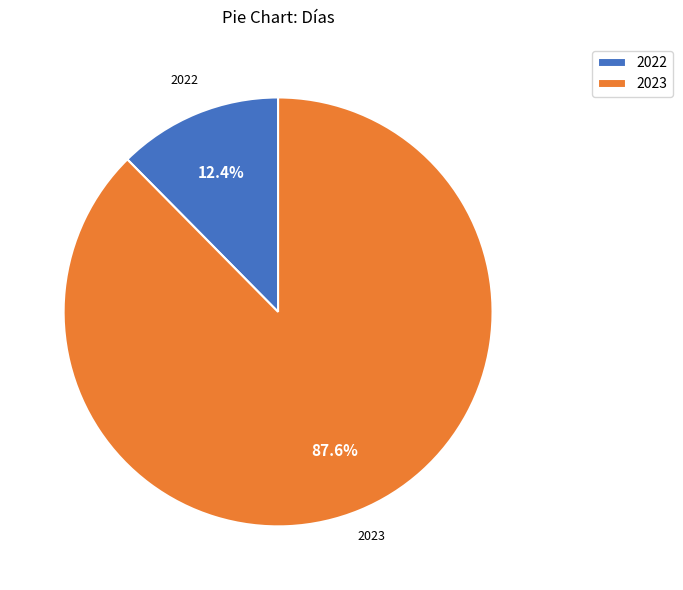

What percentage is NOT represented by 2023?

12.4%